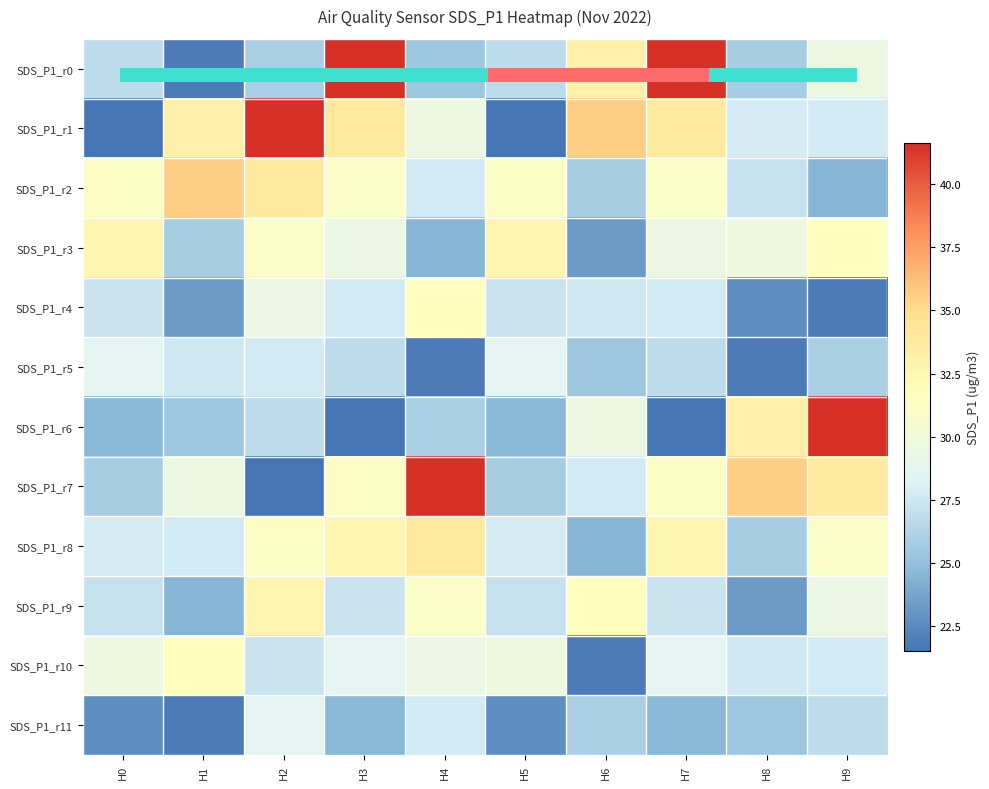

What is the greatest value displayed?

41.6